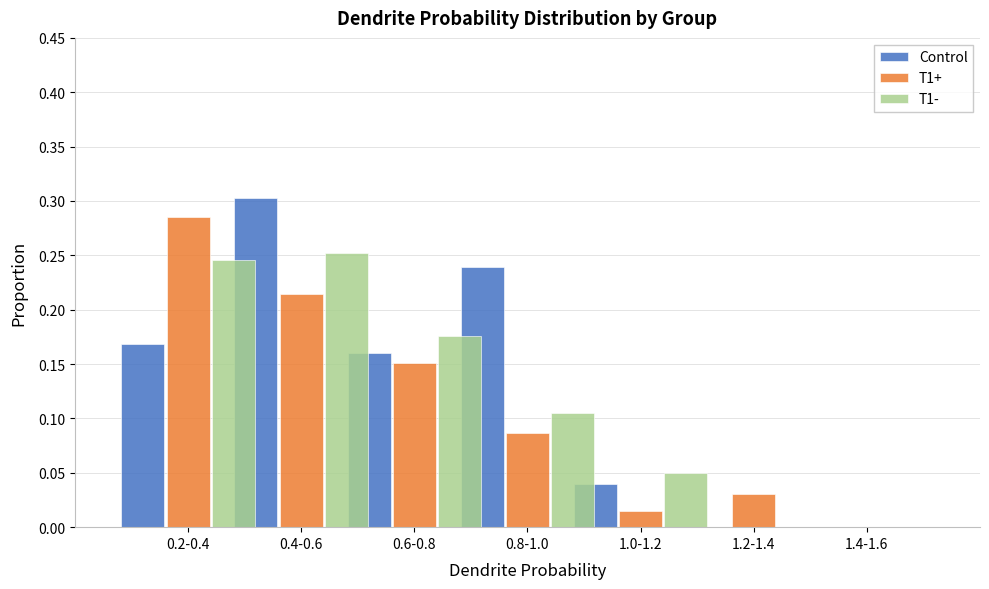

Between 0.2-0.4 and 0.6-0.8, which series saw the biggest shift?

T1+